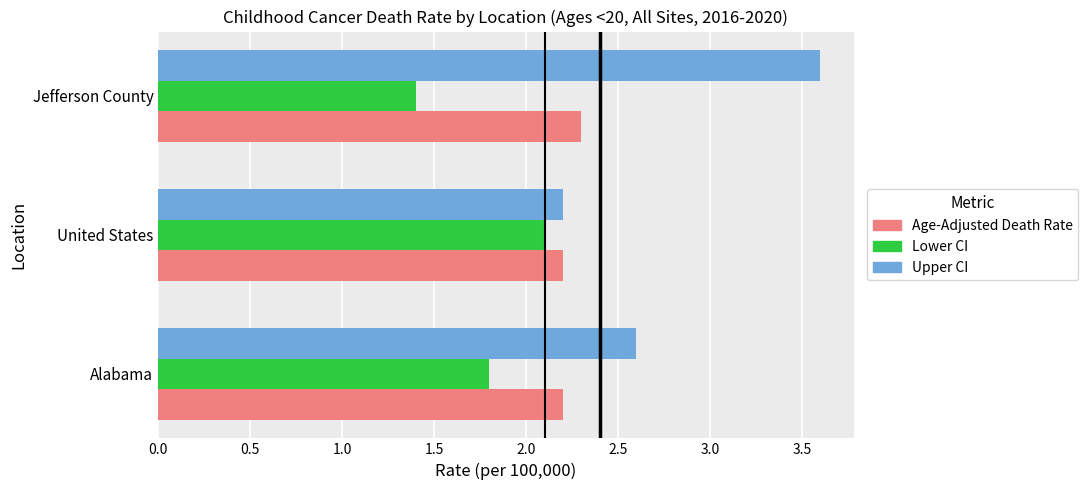

List the series in order of their overall mean, highest first.

Upper CI, Age-Adjusted Death Rate, Lower CI